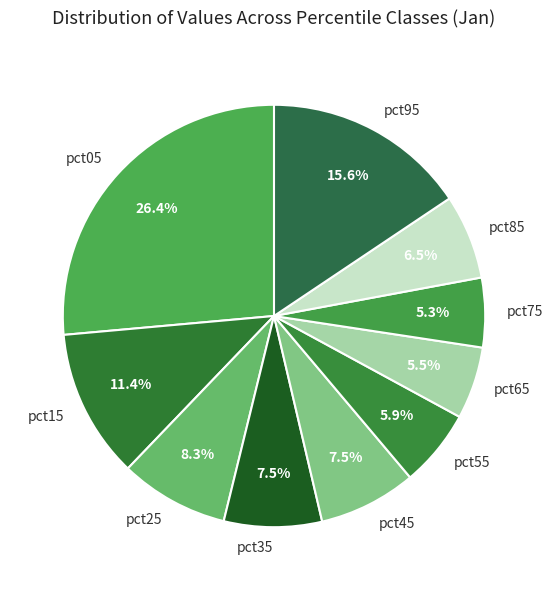

To the nearest percent, what portion does pct95 represent?

16%